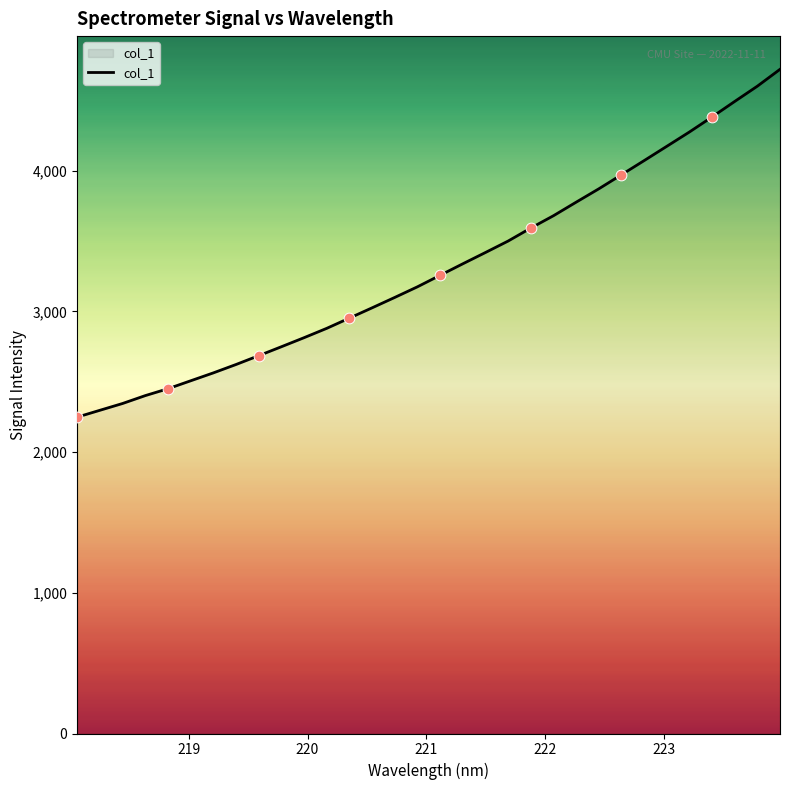

What is the greatest value displayed?

4720.2